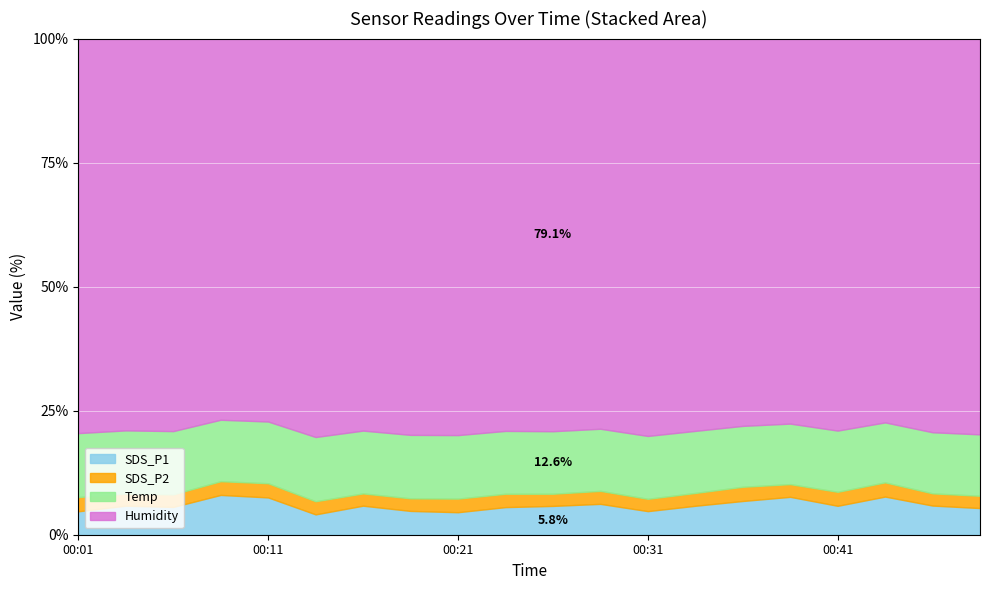

The value of Temp at 00:43 is 15.6. True or false?

True